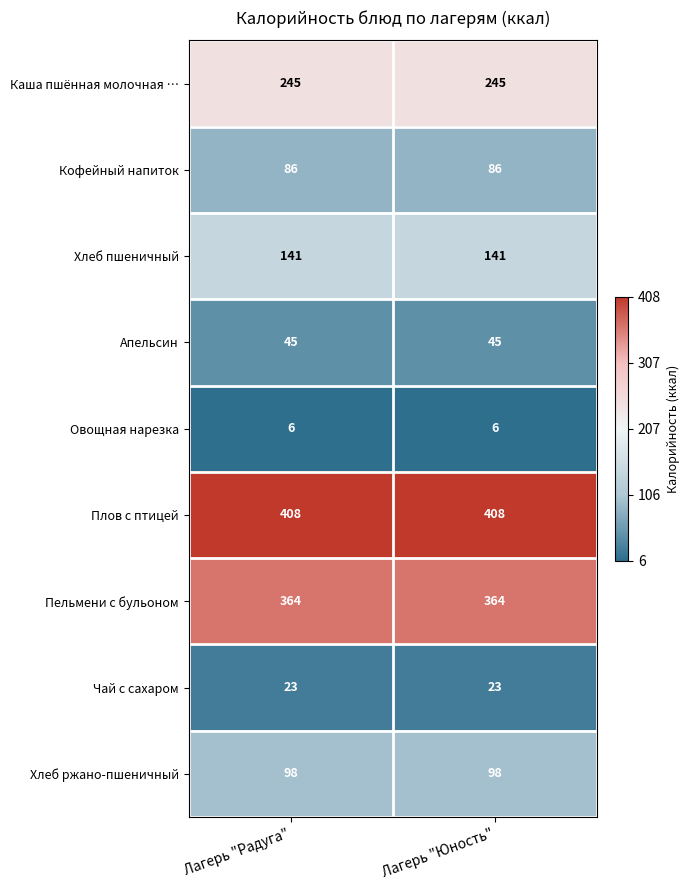

True or false: Апельсин has a value of 23 at Лагерь "Радуга".

False